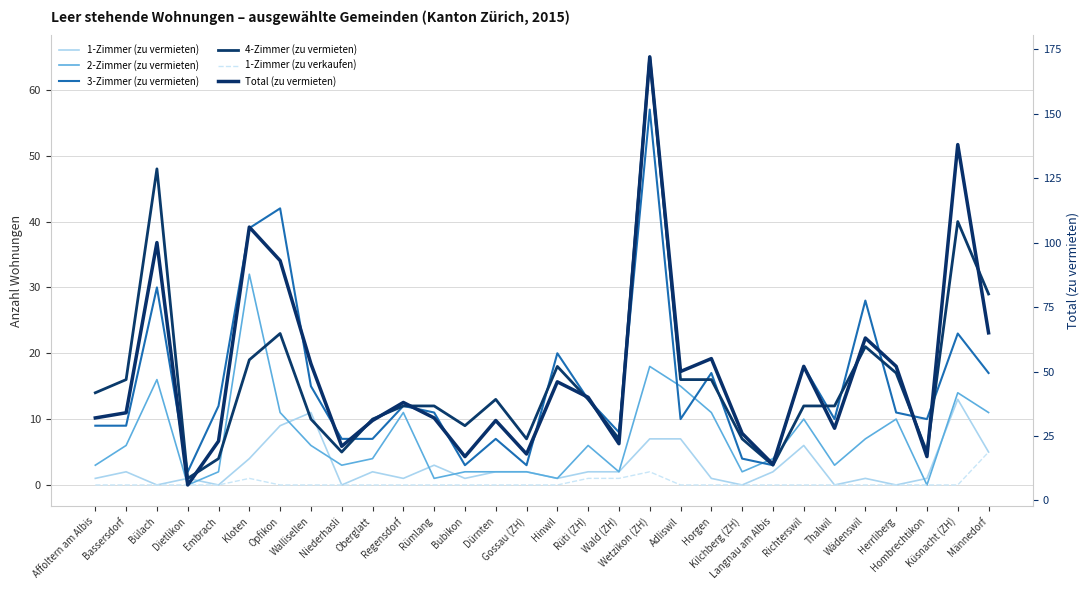

Reading right to left, transcribe all the data shown in this chart.

1-Zimmer (zu vermieten): Männedorf=5	Küsnacht (ZH)=13	Hombrechtikon=1	Herrliberg=0	Wädenswil=1	Thalwil=0	Richterswil=6	Langnau am Albis=2	Kilchberg (ZH)=0	Horgen=1	Adliswil=7	Wetzikon (ZH)=7	Wald (ZH)=2	Rüti (ZH)=2	Hinwil=1	Gossau (ZH)=2	Dürnten=2	Bubikon=1	Rümlang=3	Regensdorf=1	Oberglatt=2	Niederhasli=0	Wallisellen=11	Opfikon=9	Kloten=4	Embrach=0	Dietlikon=1	Bülach=0	Bassersdorf=2	Affoltern am Albis=1
2-Zimmer (zu vermieten): Männedorf=11	Küsnacht (ZH)=14	Hombrechtikon=0	Herrliberg=10	Wädenswil=7	Thalwil=3	Richterswil=10	Langnau am Albis=4	Kilchberg (ZH)=2	Horgen=11	Adliswil=15	Wetzikon (ZH)=18	Wald (ZH)=2	Rüti (ZH)=6	Hinwil=1	Gossau (ZH)=2	Dürnten=2	Bubikon=2	Rümlang=1	Regensdorf=11	Oberglatt=4	Niederhasli=3	Wallisellen=6	Opfikon=11	Kloten=32	Embrach=2	Dietlikon=0	Bülach=16	Bassersdorf=6	Affoltern am Albis=3
3-Zimmer (zu vermieten): Männedorf=17	Küsnacht (ZH)=23	Hombrechtikon=10	Herrliberg=11	Wädenswil=28	Thalwil=10	Richterswil=18	Langnau am Albis=3	Kilchberg (ZH)=4	Horgen=17	Adliswil=10	Wetzikon (ZH)=57	Wald (ZH)=8	Rüti (ZH)=13	Hinwil=20	Gossau (ZH)=3	Dürnten=7	Bubikon=3	Rümlang=11	Regensdorf=12	Oberglatt=7	Niederhasli=7	Wallisellen=15	Opfikon=42	Kloten=39	Embrach=12	Dietlikon=2	Bülach=30	Bassersdorf=9	Affoltern am Albis=9
4-Zimmer (zu vermieten): Männedorf=29	Küsnacht (ZH)=40	Hombrechtikon=5	Herrliberg=17	Wädenswil=21	Thalwil=12	Richterswil=12	Langnau am Albis=3	Kilchberg (ZH)=7	Horgen=16	Adliswil=16	Wetzikon (ZH)=65	Wald (ZH)=7	Rüti (ZH)=13	Hinwil=18	Gossau (ZH)=7	Dürnten=13	Bubikon=9	Rümlang=12	Regensdorf=12	Oberglatt=10	Niederhasli=5	Wallisellen=10	Opfikon=23	Kloten=19	Embrach=4	Dietlikon=1	Bülach=48	Bassersdorf=16	Affoltern am Albis=14
1-Zimmer (zu verkaufen): Männedorf=5	Küsnacht (ZH)=0	Hombrechtikon=0	Herrliberg=0	Wädenswil=0	Thalwil=0	Richterswil=0	Langnau am Albis=0	Kilchberg (ZH)=0	Horgen=0	Adliswil=0	Wetzikon (ZH)=2	Wald (ZH)=1	Rüti (ZH)=1	Hinwil=0	Gossau (ZH)=0	Dürnten=0	Bubikon=0	Rümlang=0	Regensdorf=0	Oberglatt=0	Niederhasli=0	Wallisellen=0	Opfikon=0	Kloten=1	Embrach=0	Dietlikon=0	Bülach=0	Bassersdorf=0	Affoltern am Albis=0
Total (zu vermieten): Männedorf=65	Küsnacht (ZH)=138	Hombrechtikon=17	Herrliberg=52	Wädenswil=63	Thalwil=28	Richterswil=52	Langnau am Albis=14	Kilchberg (ZH)=26	Horgen=55	Adliswil=50	Wetzikon (ZH)=172	Wald (ZH)=22	Rüti (ZH)=40	Hinwil=46	Gossau (ZH)=18	Dürnten=31	Bubikon=17	Rümlang=32	Regensdorf=38	Oberglatt=31	Niederhasli=21	Wallisellen=53	Opfikon=93	Kloten=106	Embrach=23	Dietlikon=6	Bülach=100	Bassersdorf=34	Affoltern am Albis=32